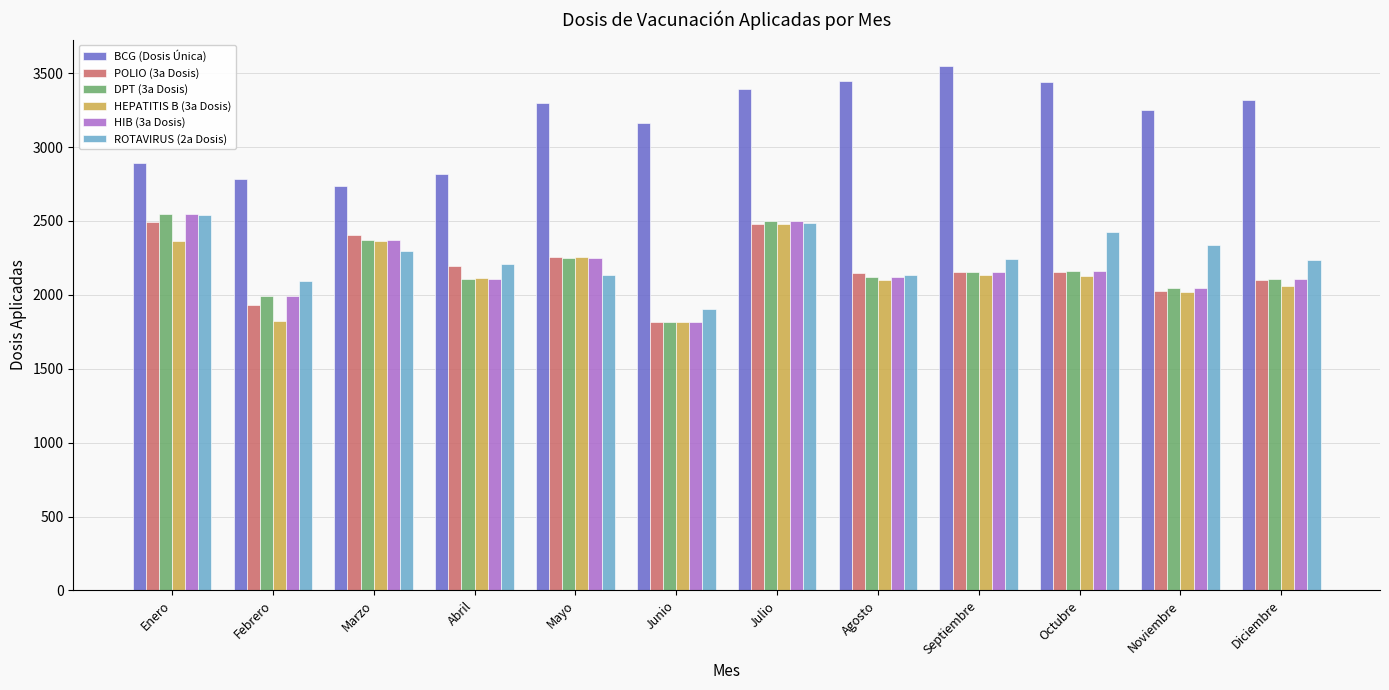

Are the bars horizontal?

No